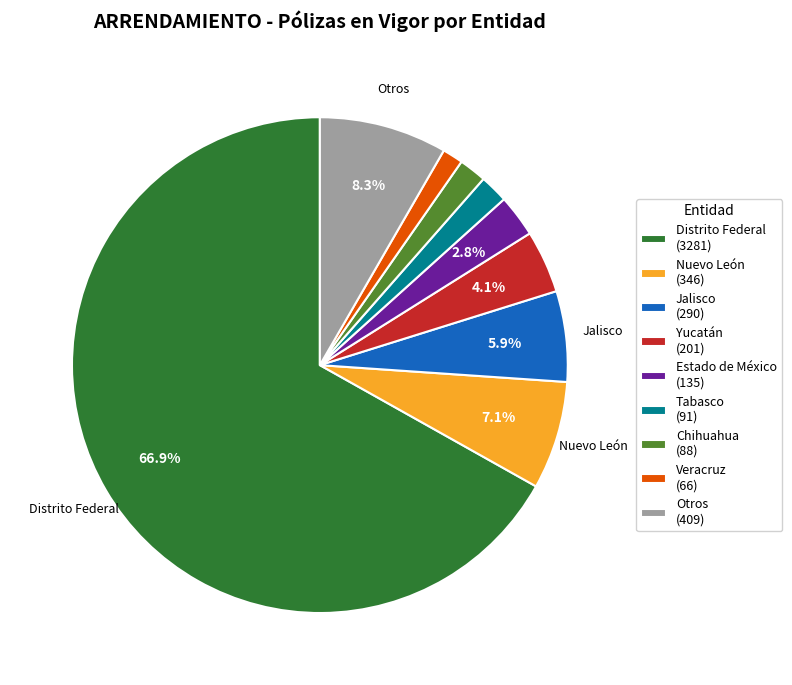

Is the sum of Distrito Federal (3281) and Tabasco (91) greater than half?

Yes